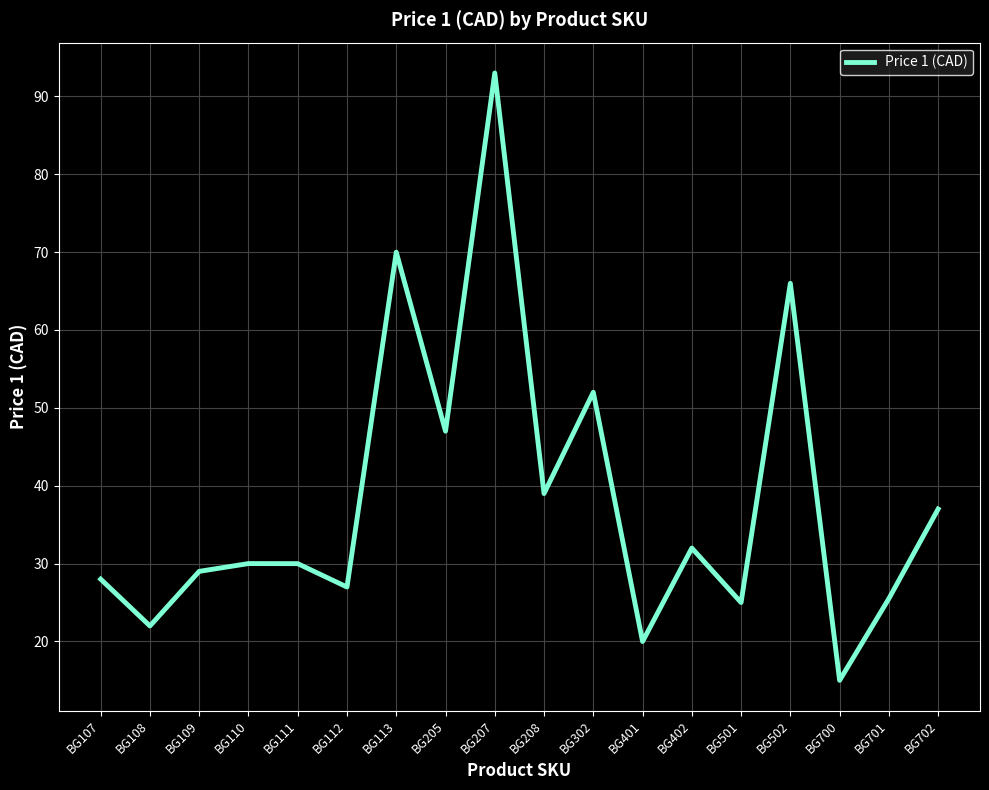

What is the difference between the values at BG111 and BG501?

5.0